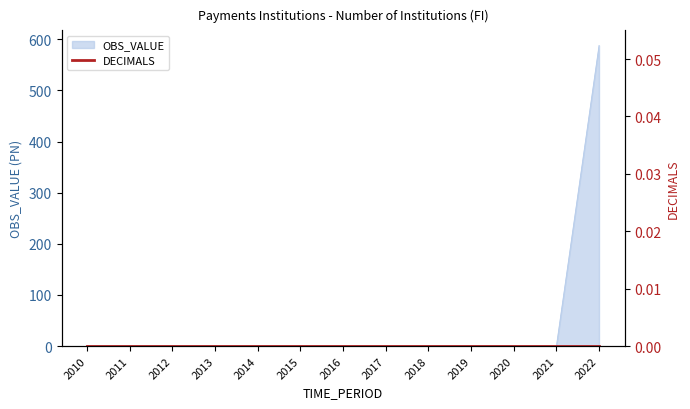

List the labels in order of value, largest first.

2022, 2010, 2011, 2012, 2013, 2014, 2015, 2016, 2017, 2018, 2019, 2020, 2021